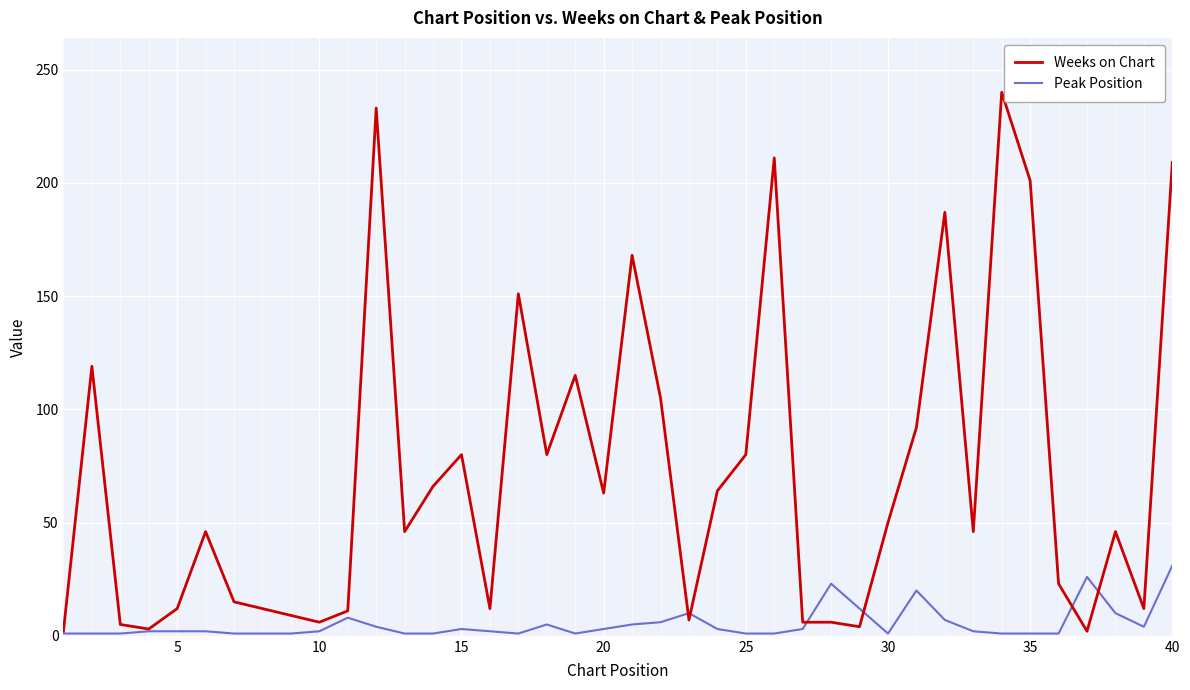

Which series has the largest total across all categories?

Weeks on Chart